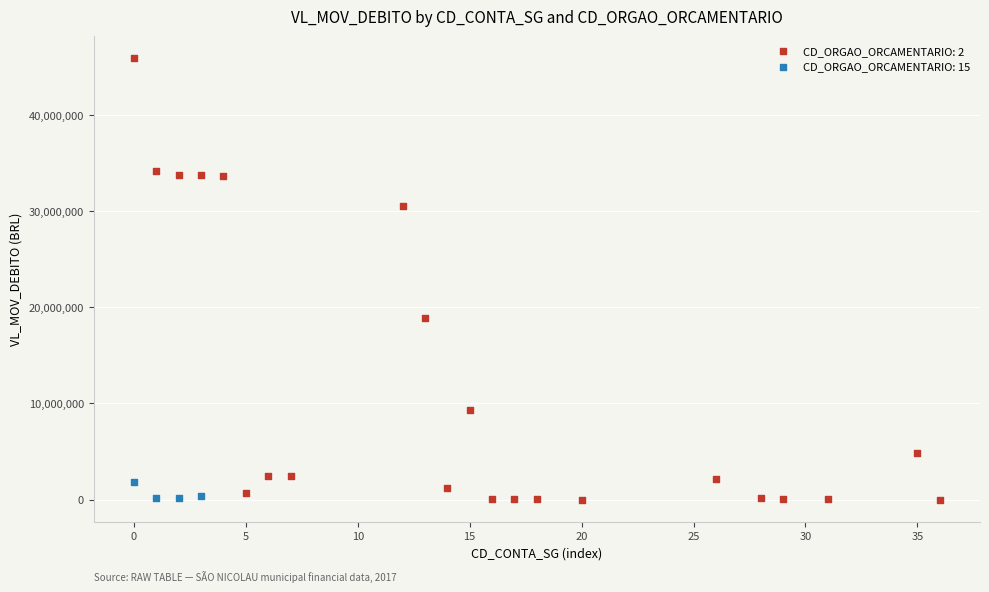

Which series has the widest spread of Y values?

CD_ORGAO_ORCAMENTARIO: 2